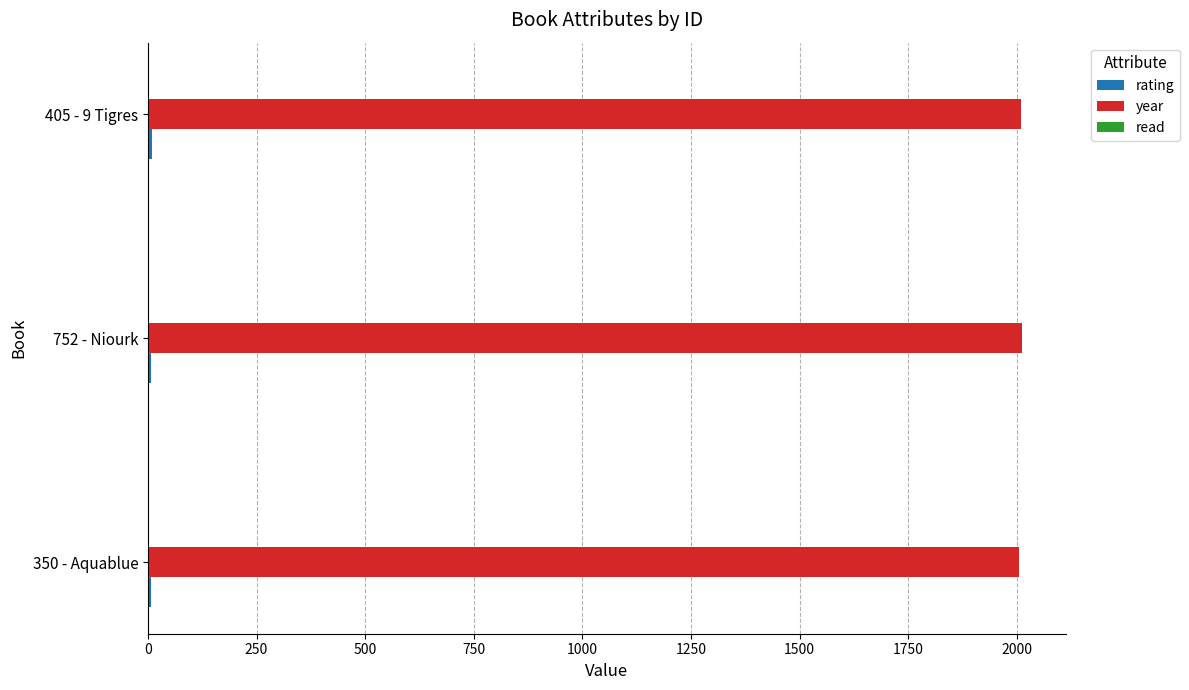

True or false: year has a value of 2004 at 350 - Aquablue.

True